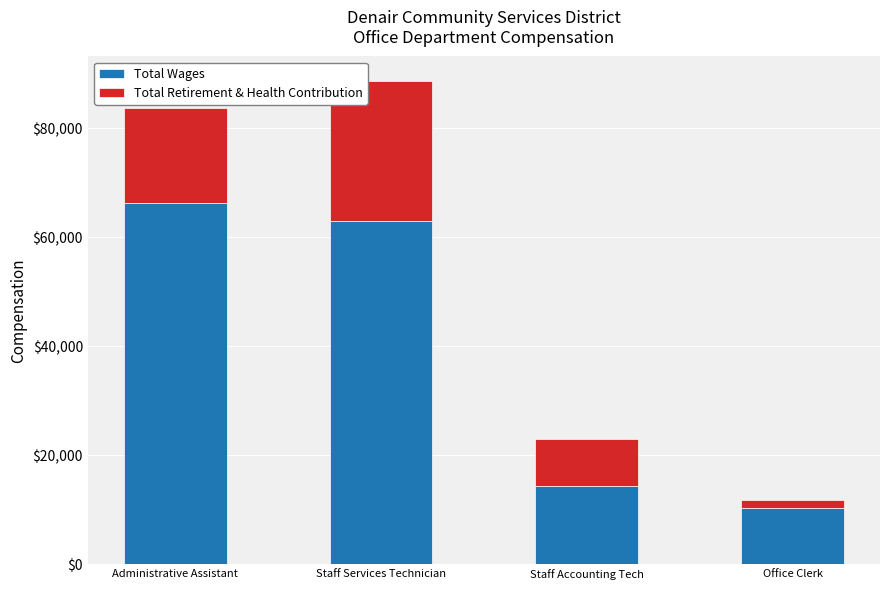

What are all the series names shown in the legend?

Total Wages, Total Retirement & Health Contribution